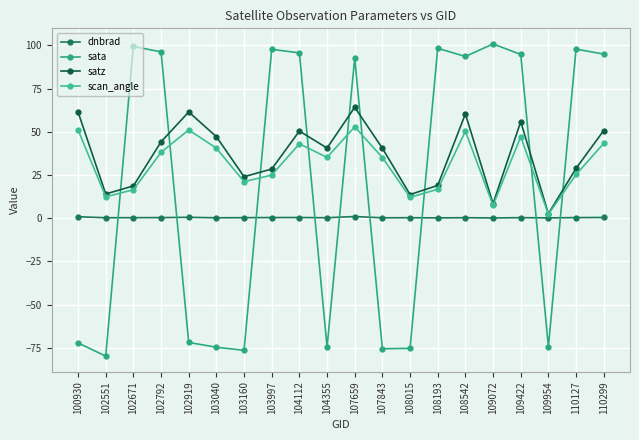

What is the total value across all series at 103040?

13.3